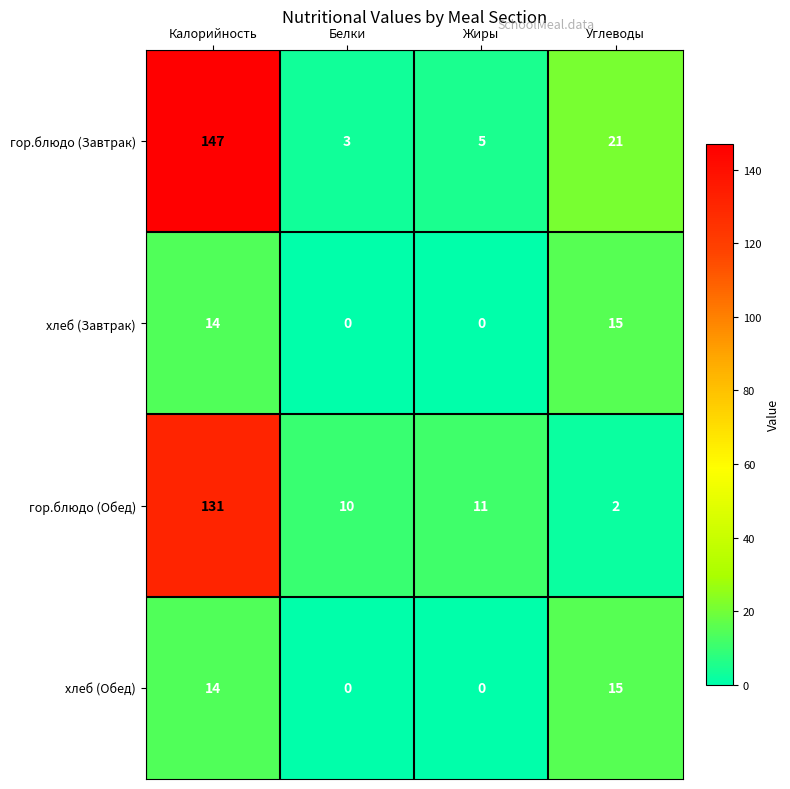

What is the sum of the хлеб (Завтрак) values at Белки and Калорийность?

14